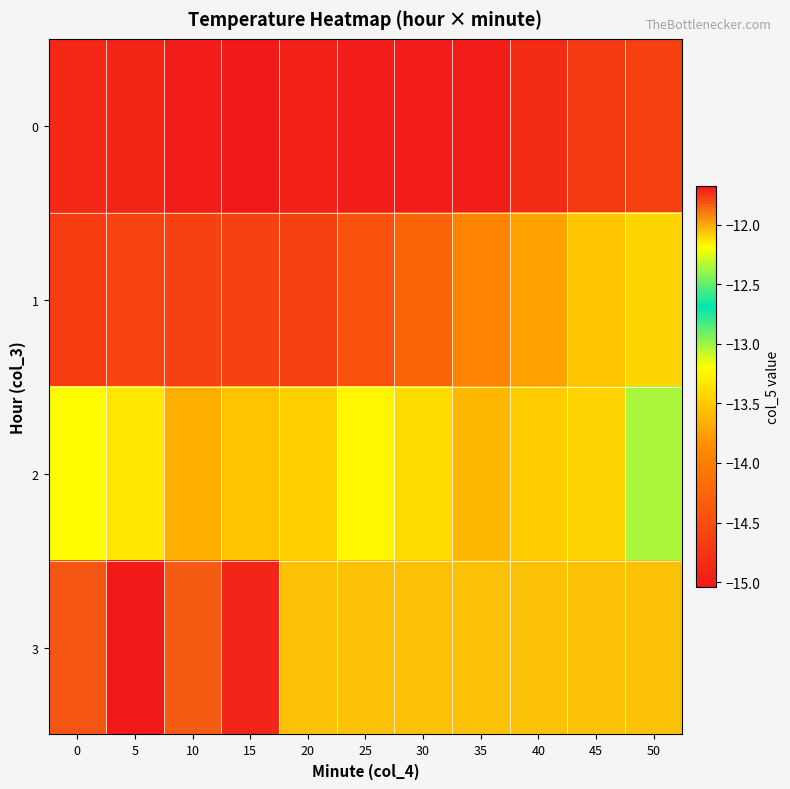

Reading left to right, what are all the values shown in this chart?

0: 0=-14.9	5=-14.9	10=-15.0	15=-15.0	20=-15.0	25=-15.0	30=-15.0	35=-15.0	40=-14.8	45=-14.7	50=-14.6
1: 0=-14.7	5=-14.6	10=-14.6	15=-14.6	20=-14.6	25=-14.5	30=-14.3	35=-13.9	40=-13.7	45=-13.5	50=-13.4
2: 0=-13.2	5=-13.3	10=-13.7	15=-13.5	20=-13.5	25=-13.2	30=-13.4	35=-13.6	40=-13.5	45=-13.4	50=-13.0
3: 0=-11.8	5=-11.7	10=-11.8	15=-11.7	20=-12.1	25=-12.1	30=-12.1	35=-12.1	40=-12.1	45=-12.1	50=-12.1